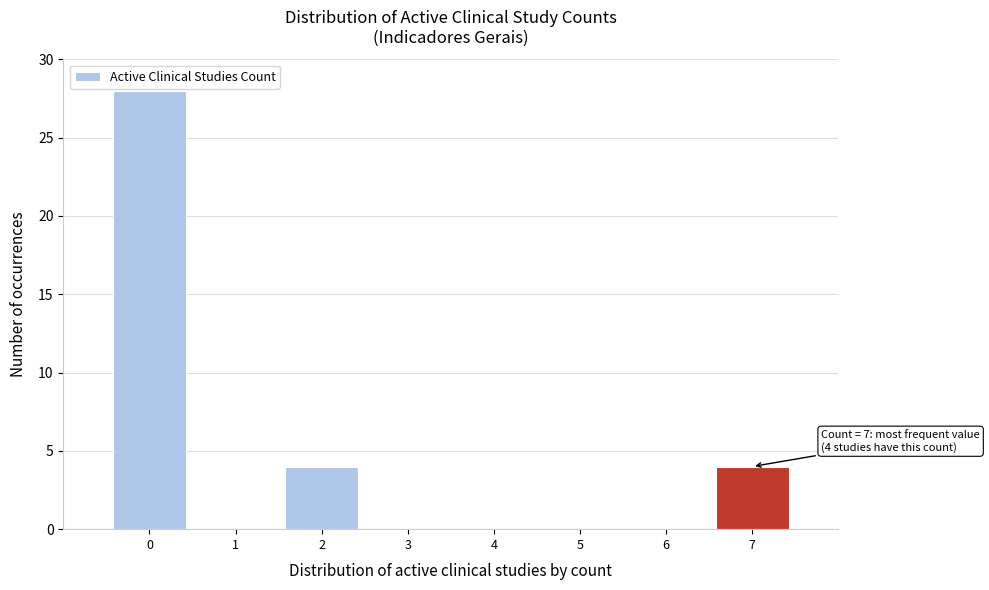

Reading left to right, list all the values displayed in this chart.

0=28	1=0	2=4	3=0	4=0	5=0	6=0	7=4